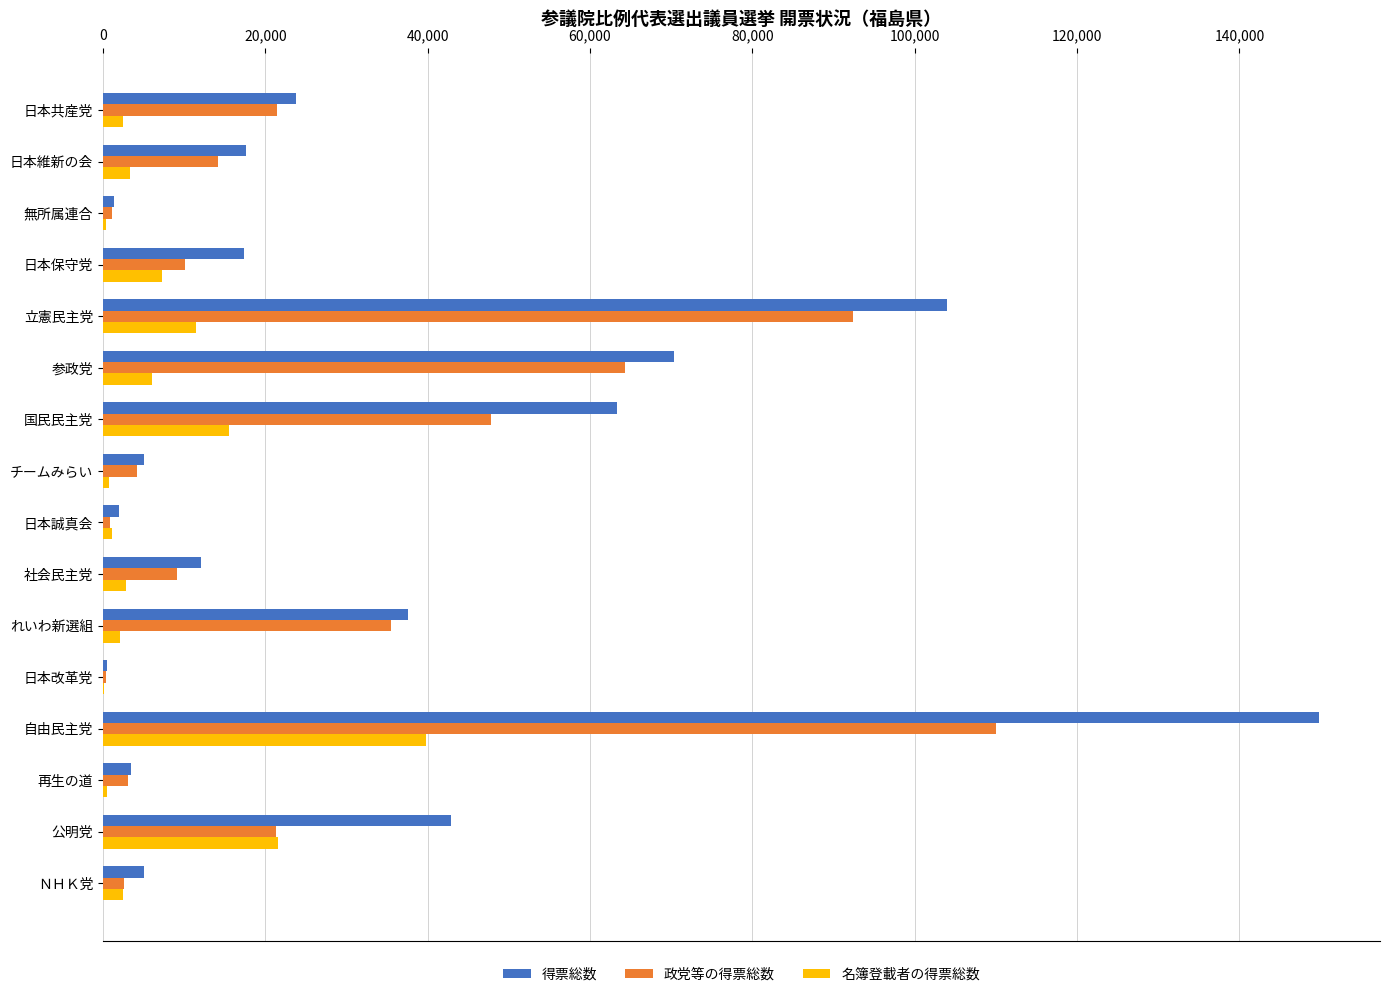

What is the approximate value of 政党等の得票総数 at 日本維新の会?

14228.0